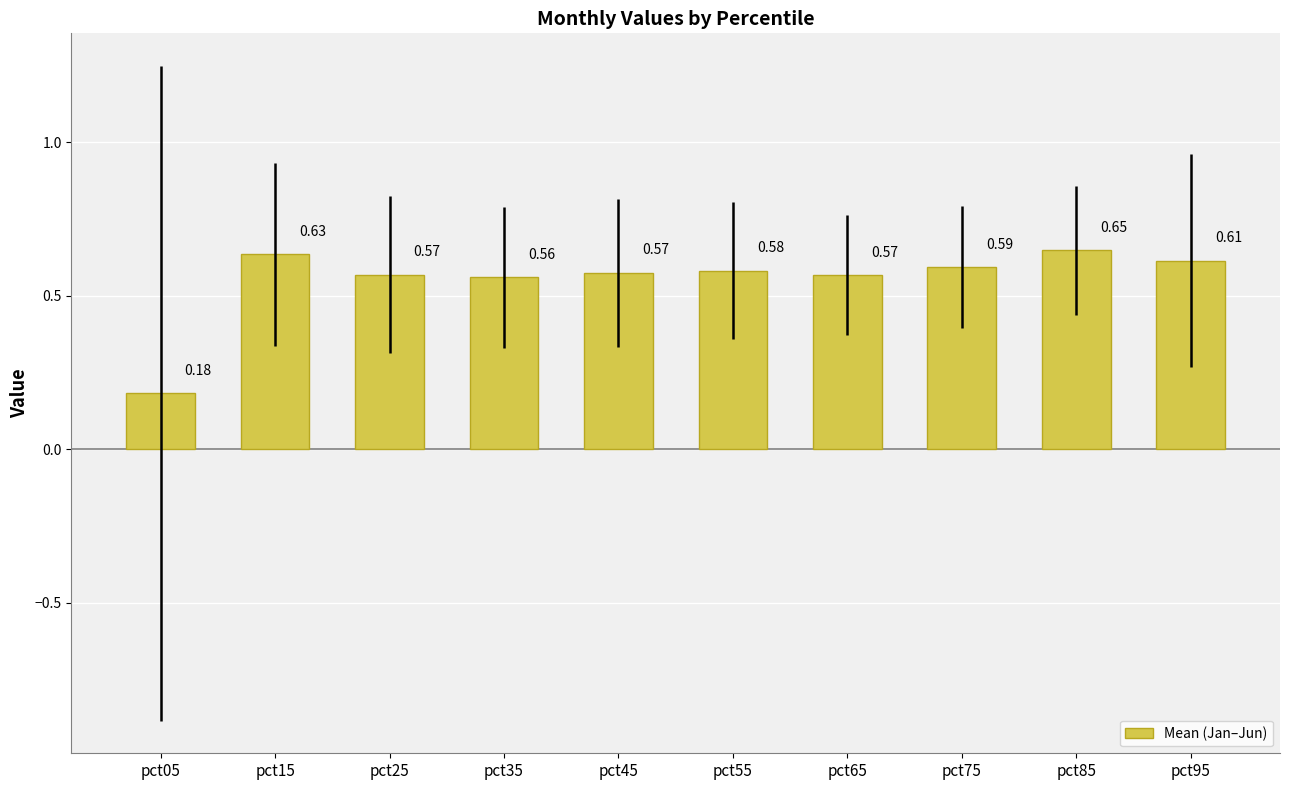

Between pct65 and pct15, which is larger?

pct15